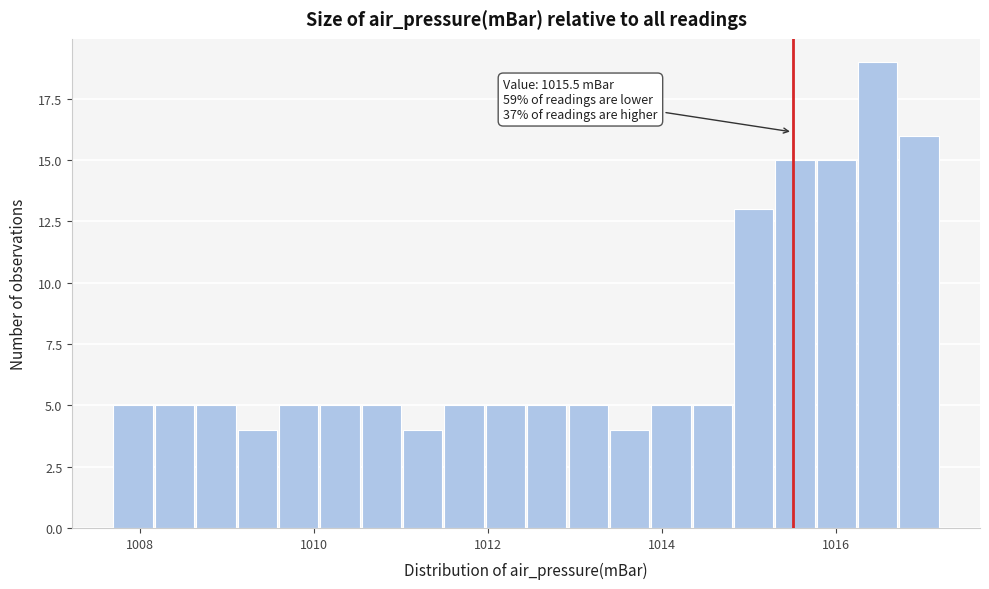

Around what value on the x-axis is the tallest bar? Give the approximate position of its centre, as read against the axis.

1016.4